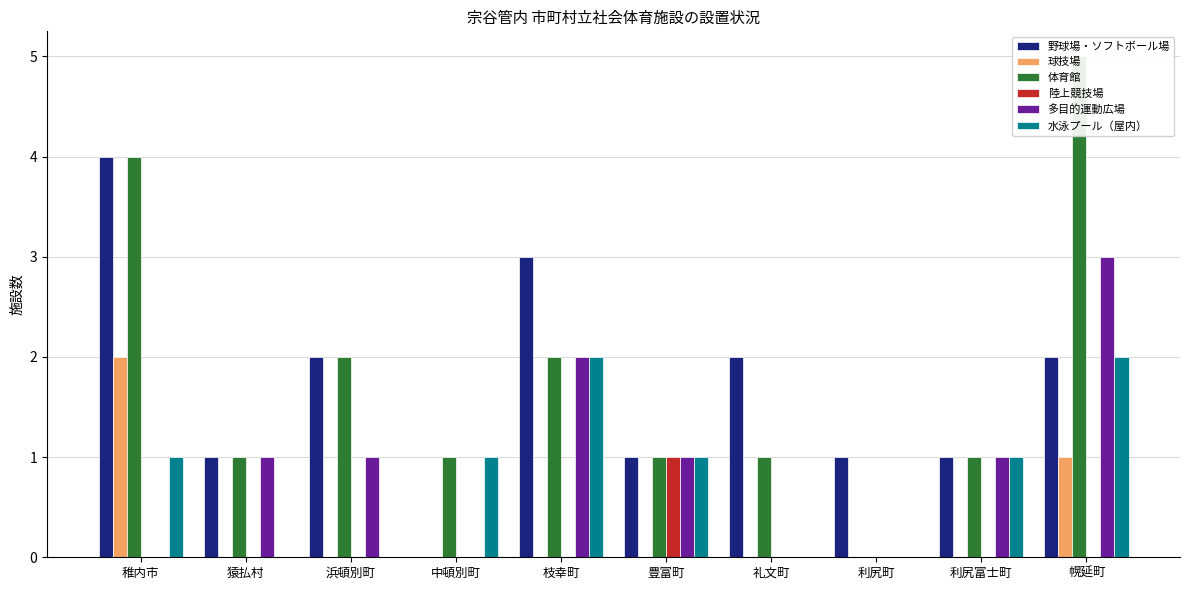

What is the difference between the maximum and minimum values in the 水泳プール（屋内） series?

2